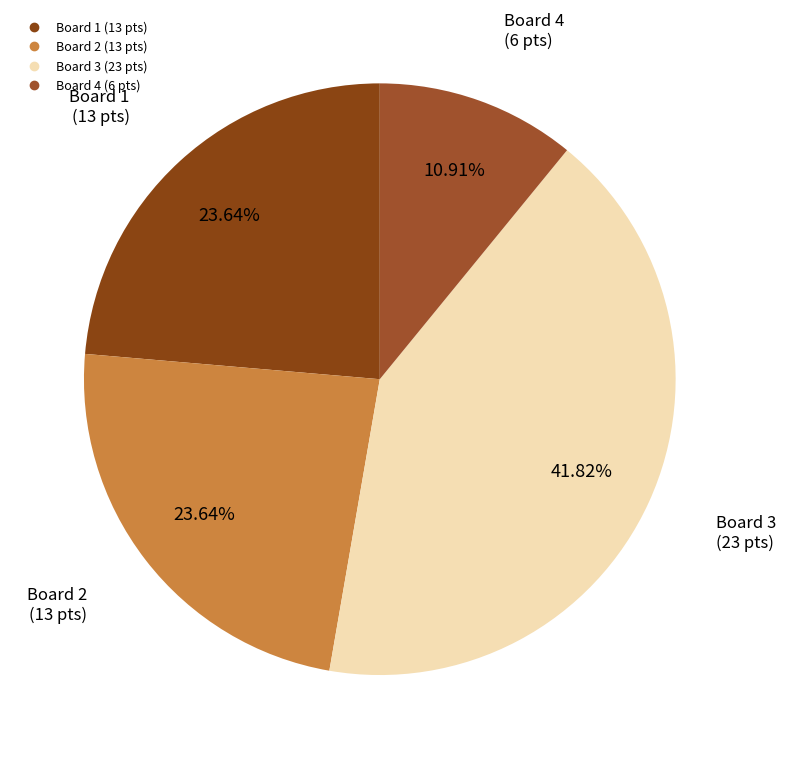

Does any single category account for the majority?

No